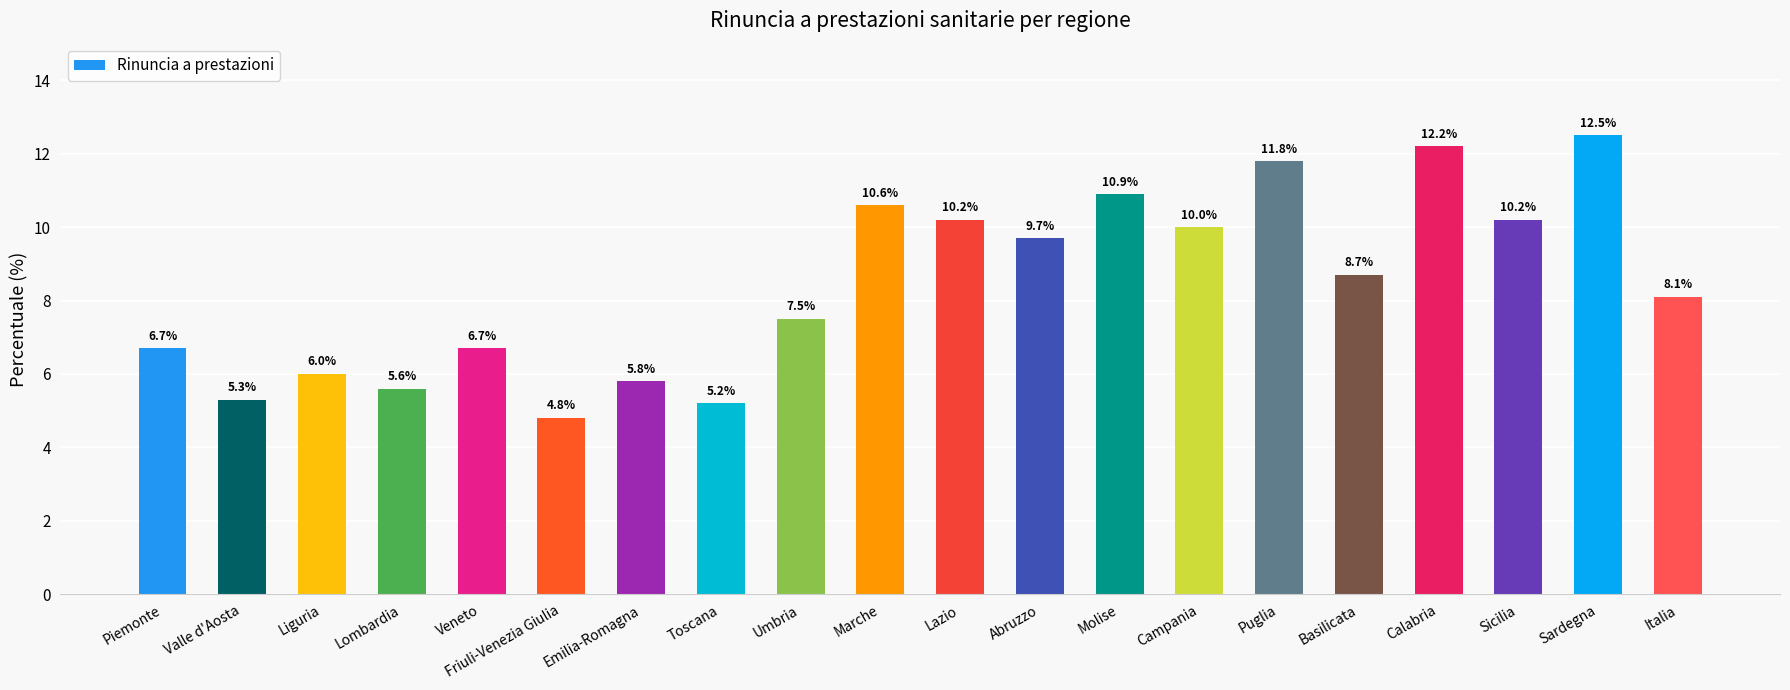

What is the maximum value shown in the chart?

12.5